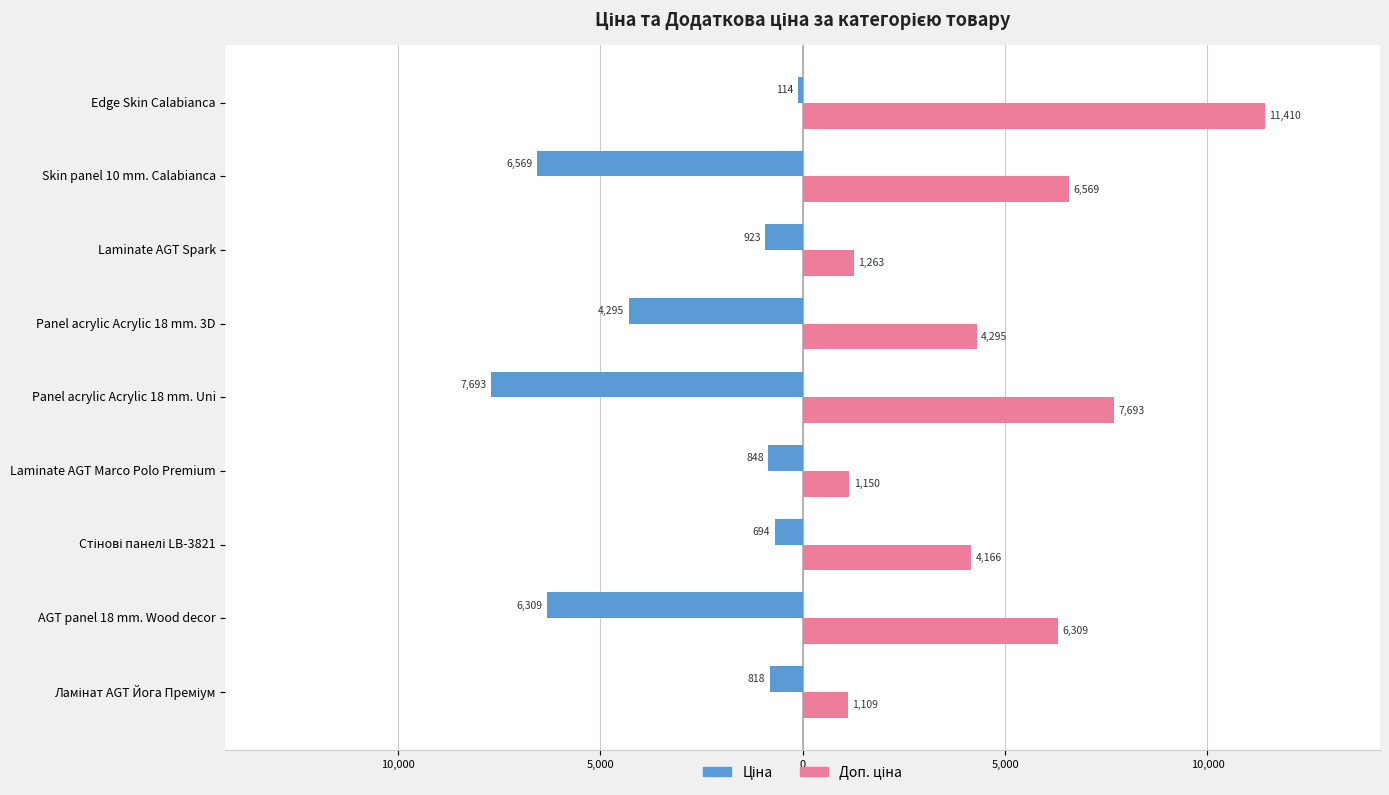

What is the average value of the Ціна series?

-3140.5